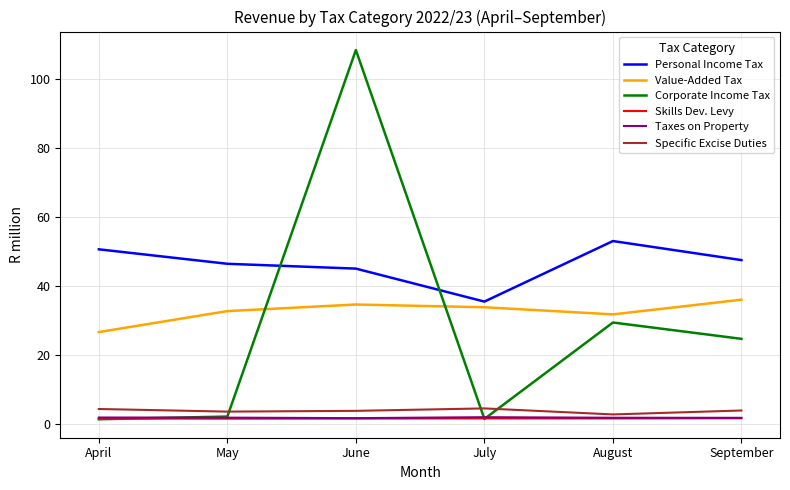

How many categories are shown in the chart?

6